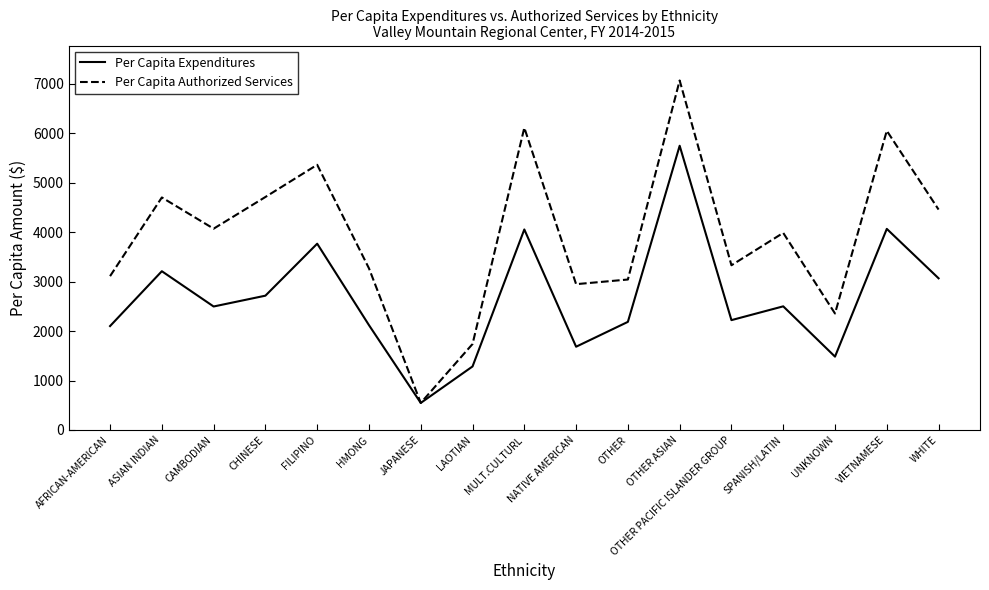

How many interior local valleys does the Per Capita Authorized Services series have?

5